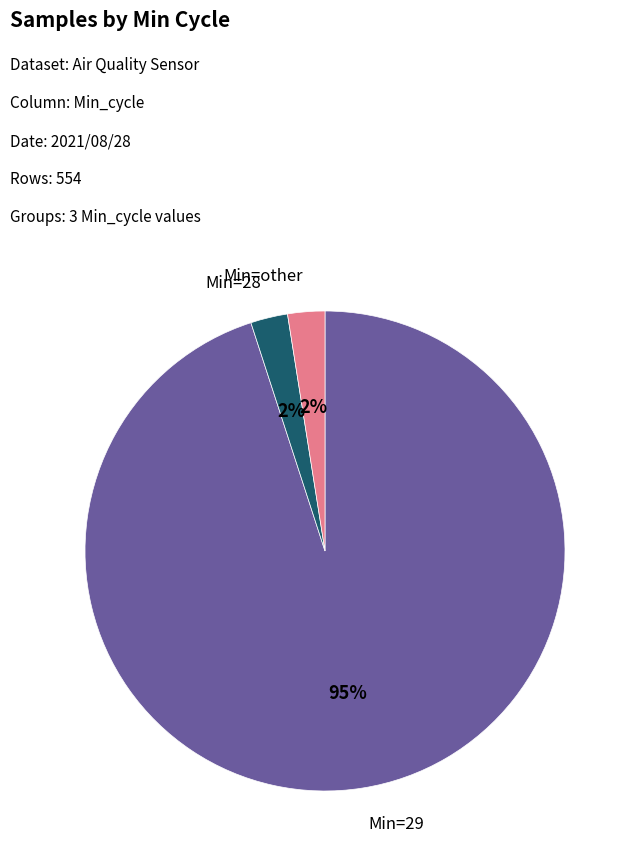

True or false: Min=29 accounts for 95% of the total.

True